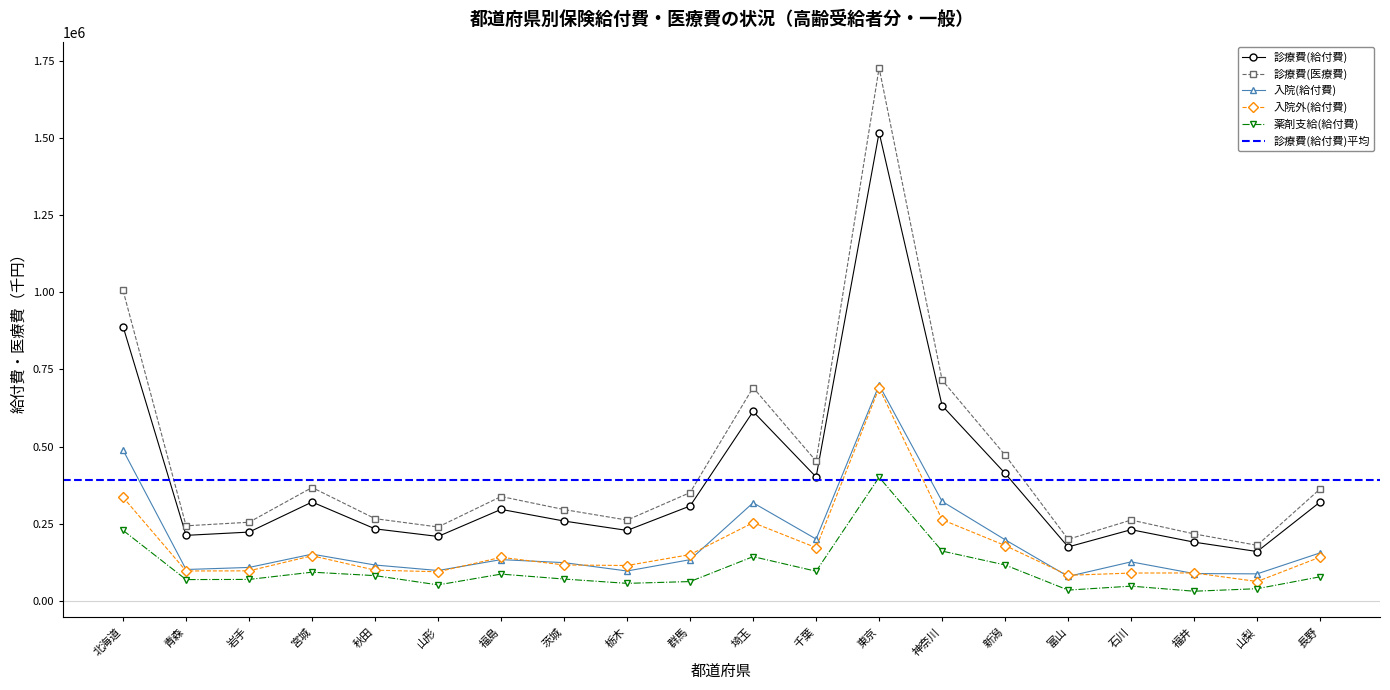

How many data points in 診療費(医療費) are above 338116?

10